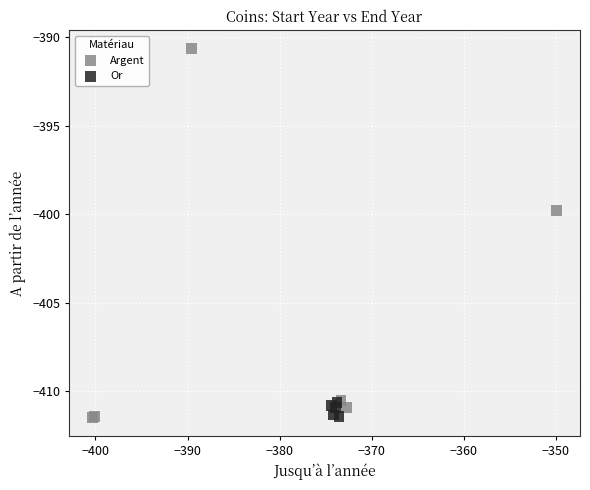

Which series has the largest Y range (max minus min)?

Argent